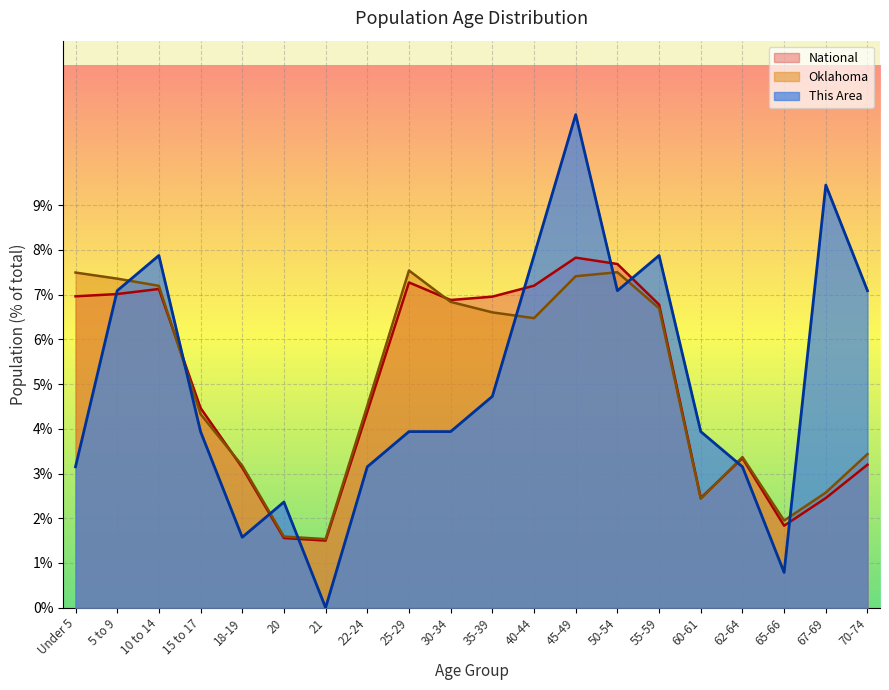

At which category does Oklahoma reach its first local valley?

21